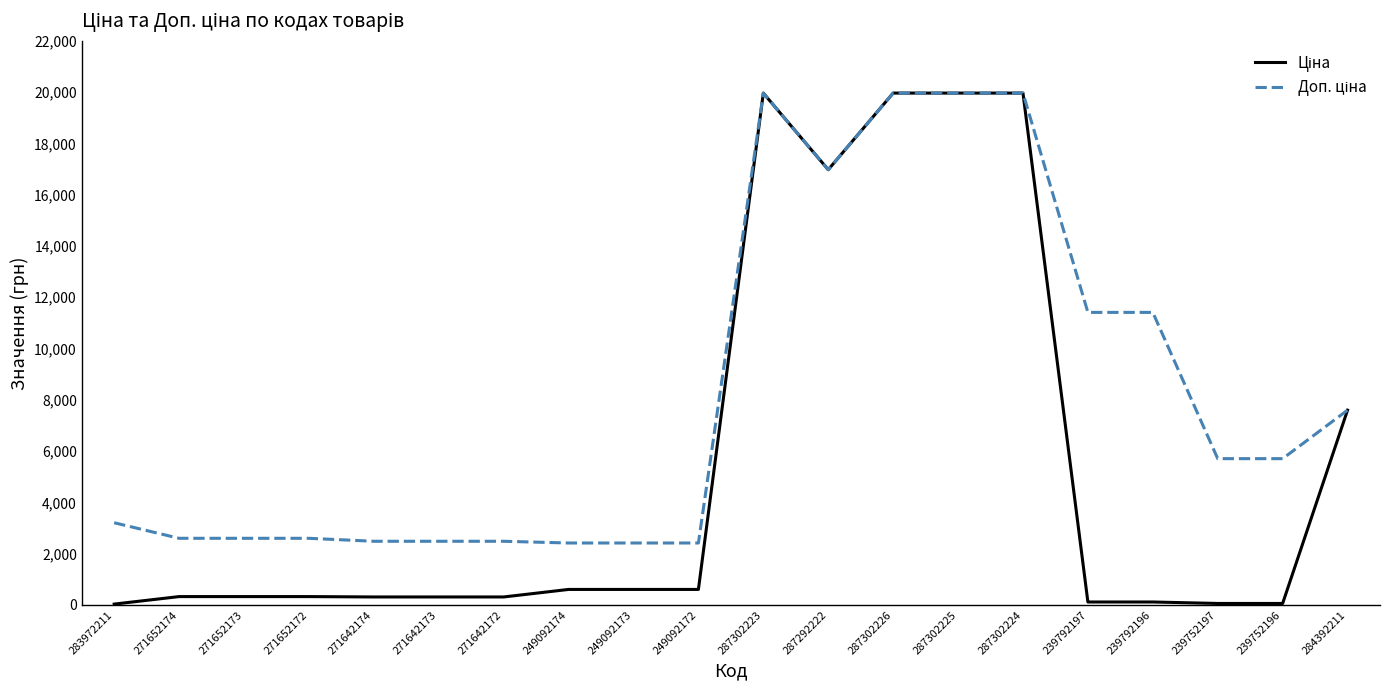

What is the greatest value displayed?

19964.2